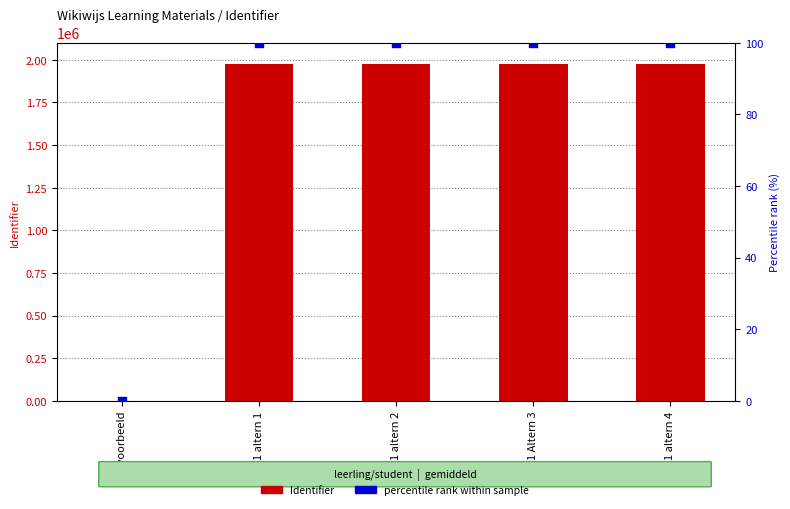

What is the total value across all series at P1 altern 1?

1975402.0